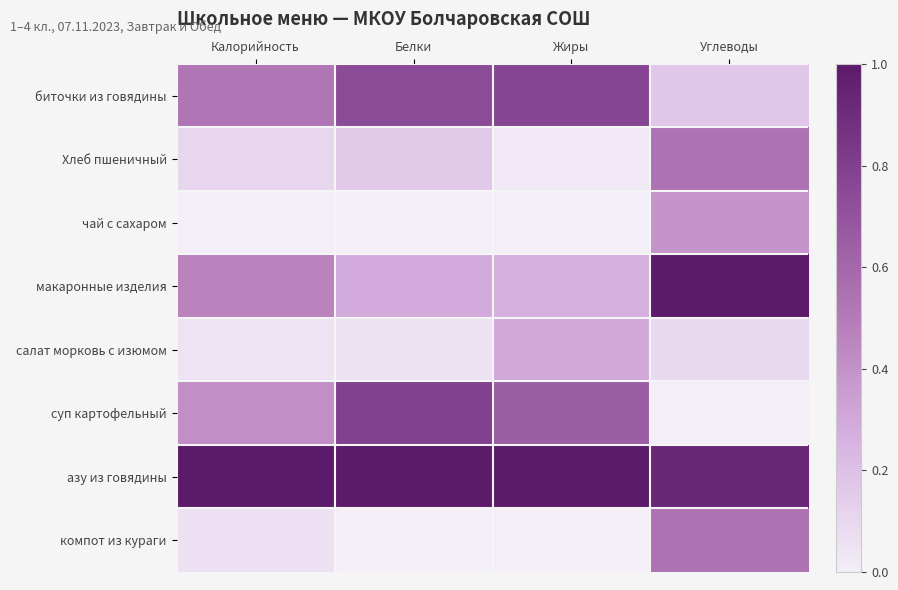

Reading left to right, extract all data points from this chart.

биточки из говядины: Калорийность=0.5	Белки=0.7	Жиры=0.8	Углеводы=0.2
Хлеб пшеничный: Калорийность=0.1	Белки=0.2	Жиры=0.0	Углеводы=0.5
чай с сахаром: Калорийность=0.0	Белки=0.0	Жиры=0.0	Углеводы=0.4
макаронные изделия: Калорийность=0.5	Белки=0.3	Жиры=0.3	Углеводы=1.0
салат морковь с изюмом: Калорийность=0.0	Белки=0.1	Жиры=0.3	Углеводы=0.1
суп картофельный: Калорийность=0.4	Белки=0.8	Жиры=0.7	Углеводы=0.0
азу из говядины: Калорийность=1.0	Белки=1.0	Жиры=1.0	Углеводы=0.9
компот из кураги: Калорийность=0.1	Белки=0.0	Жиры=0.0	Углеводы=0.5